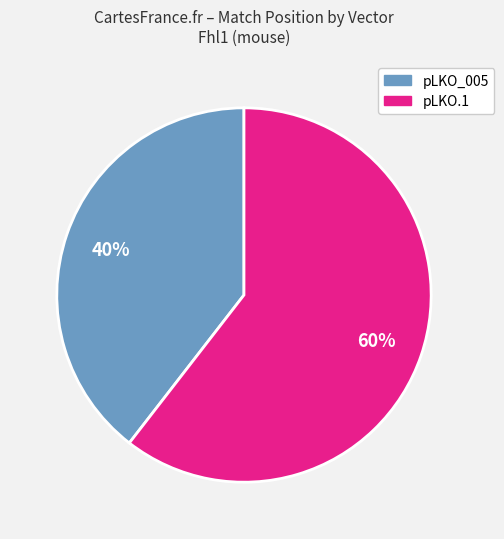

To the nearest percent, what is the average slice percentage?

50%